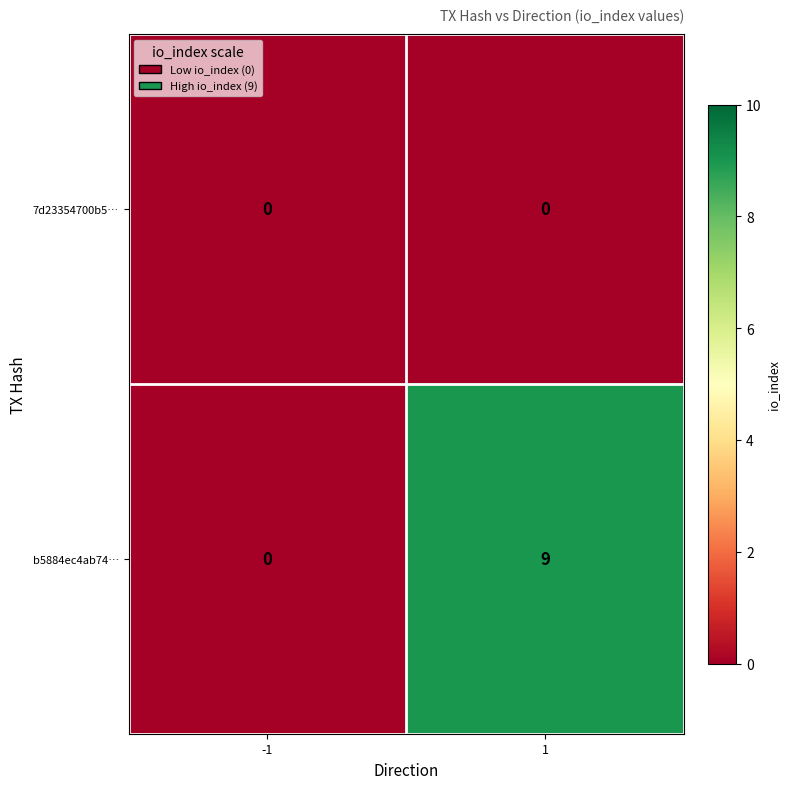

What is the greatest value displayed?

9